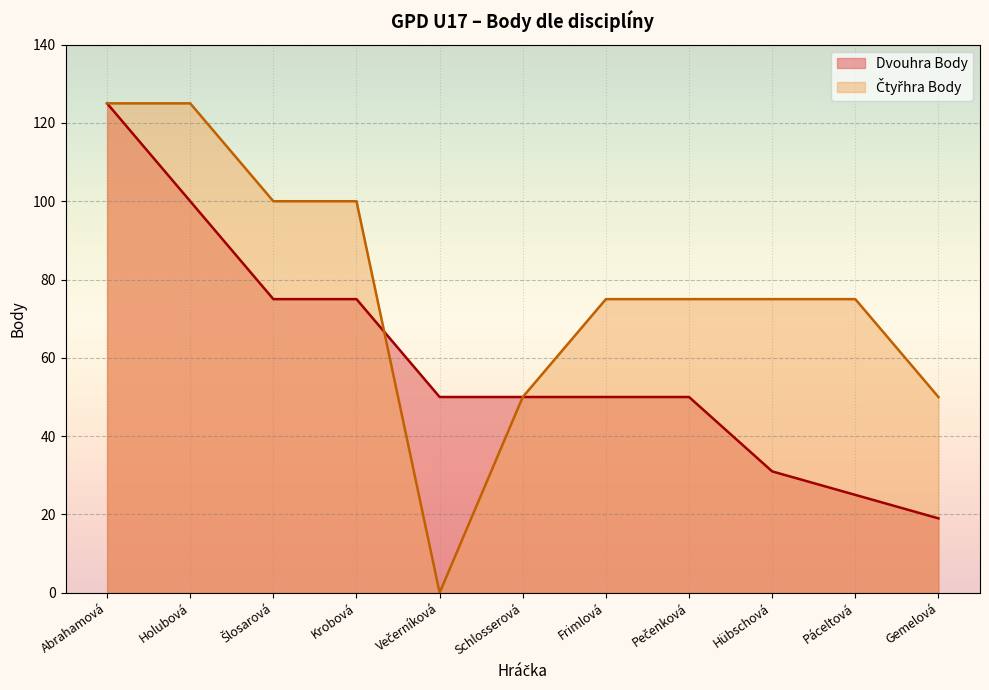

At how many categories does at least one series exceed 1?

11